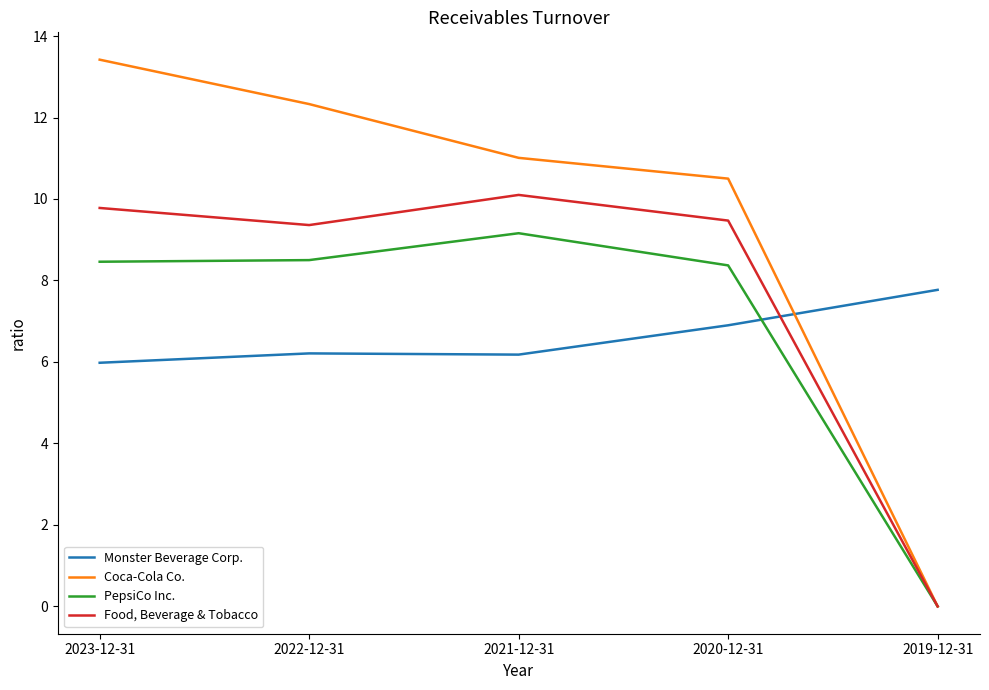

In Food, Beverage & Tobacco, how many points are lower than both neighbors (excluding endpoints)?

1